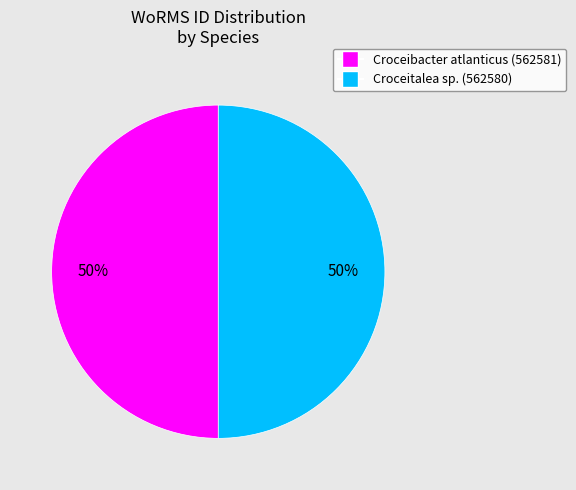

To the nearest percent, what is the average slice percentage?

50%